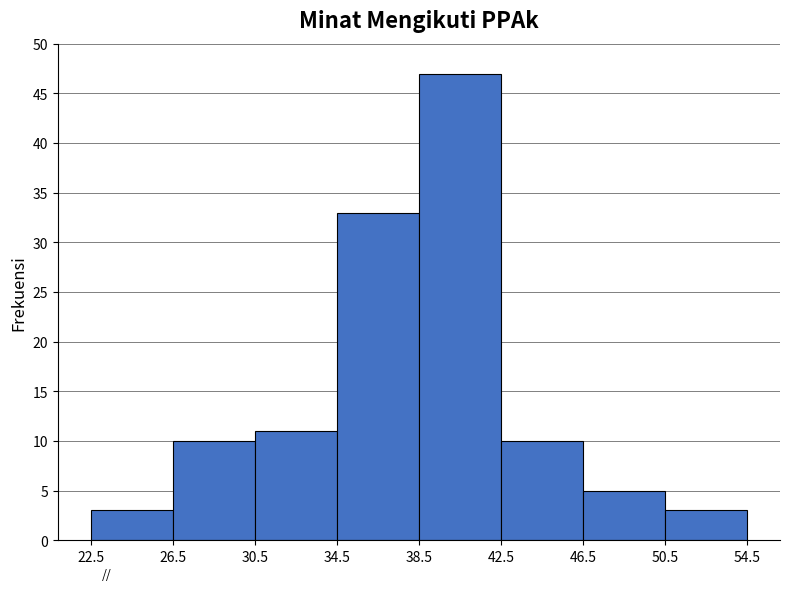

Which range on the x-axis has the tallest bar?

38.5 to 42.5